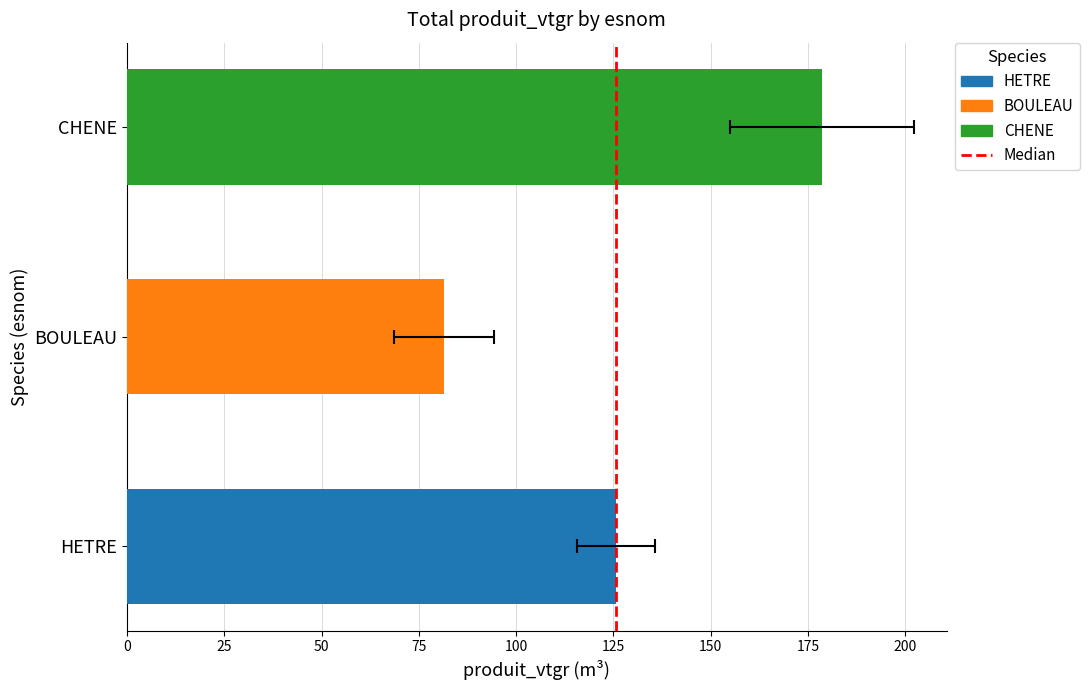

Are the bars horizontal?

Yes